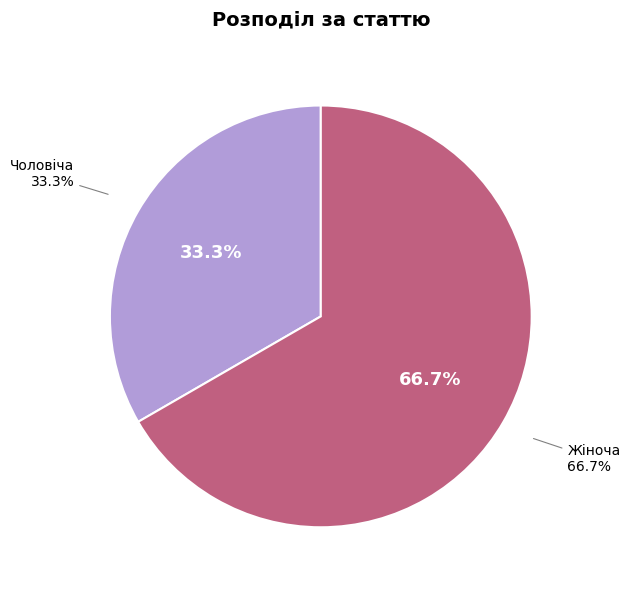

Combined, do Чоловіча and Жіноча account for over 50%?

Yes